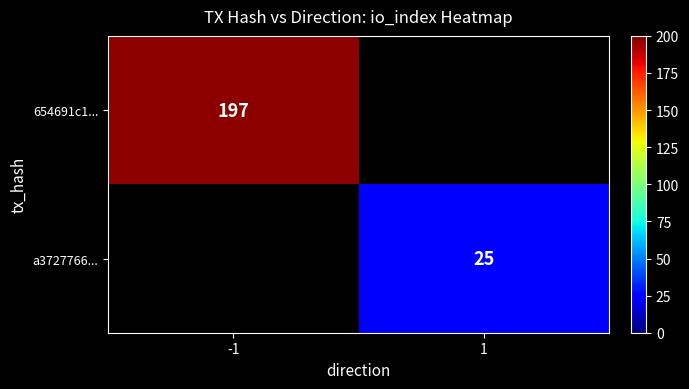

Between 1 and -1, which is larger?

-1